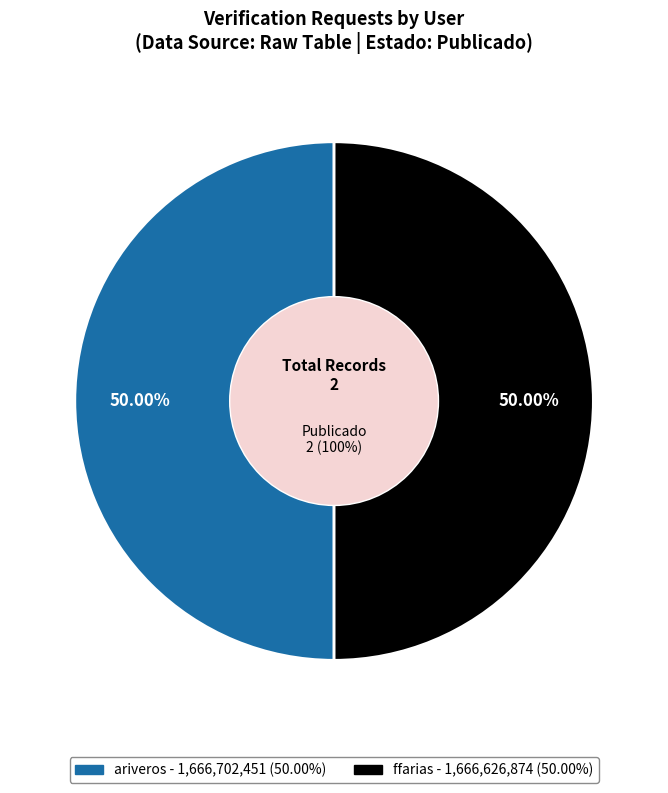

Which slice is the largest?

ariveros